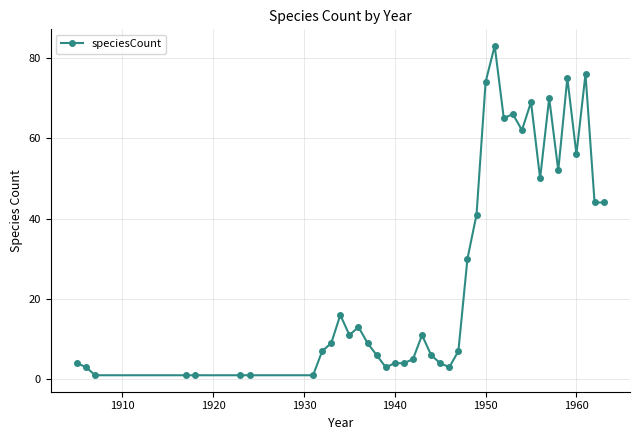

What is the smallest value displayed?

1